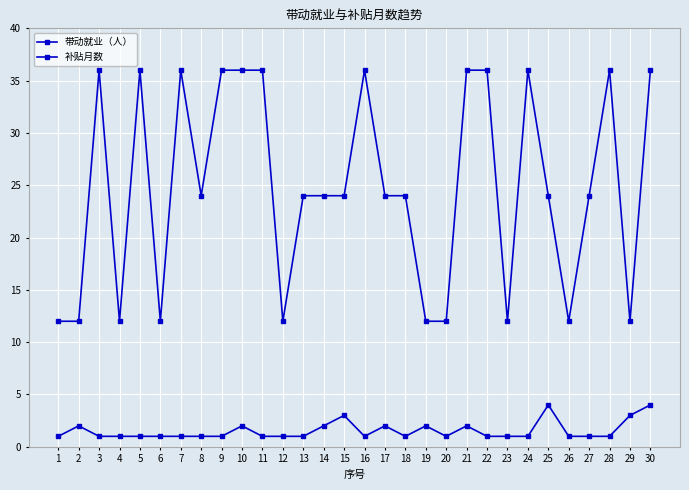

What is the smallest value displayed?

1